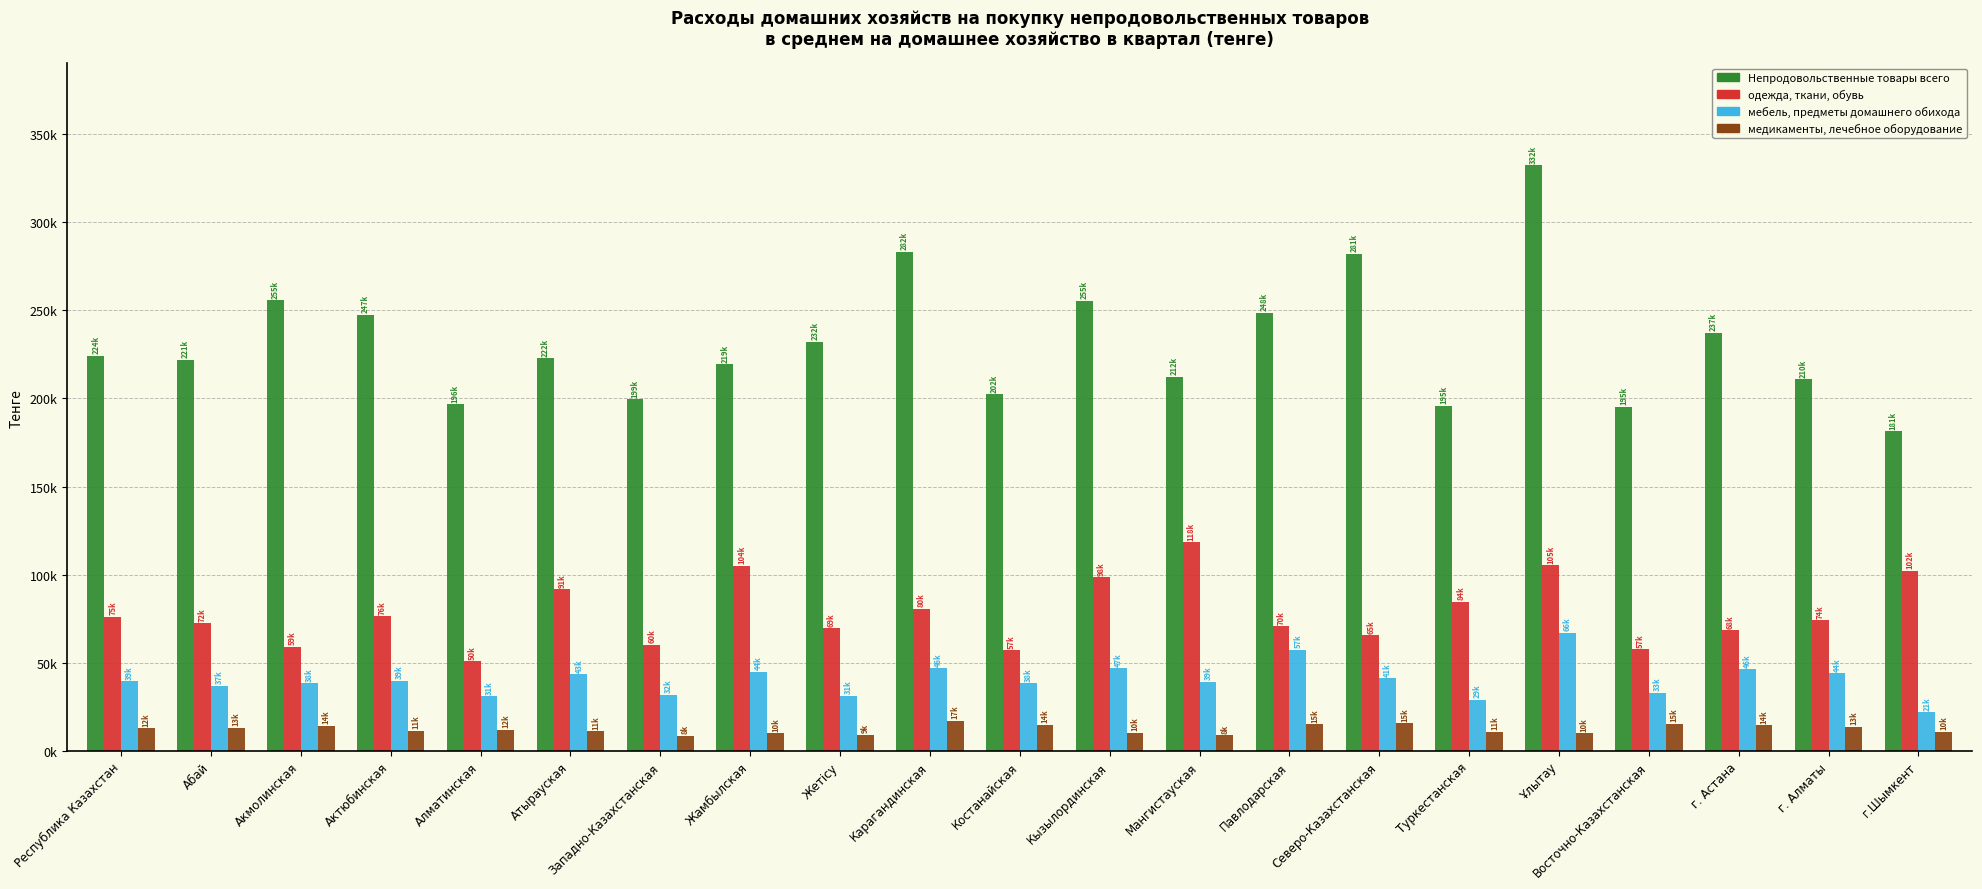

What are all the series names shown in the legend?

Непродовольственные товары всего, одежда, ткани, обувь, мебель, предметы домашнего обихода, медикаменты, лечебное оборудование